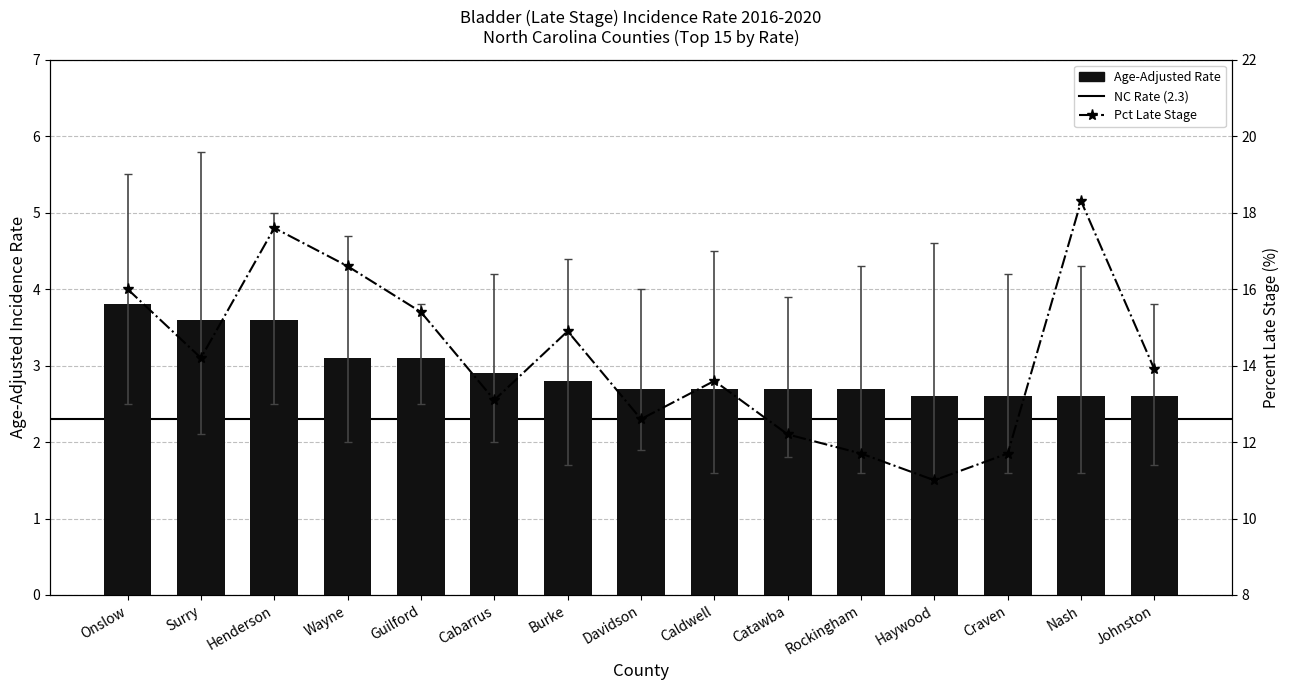

Is the value of Pct Late Stage at Wayne greater than the value of Age-Adjusted Rate at Rockingham?

Yes